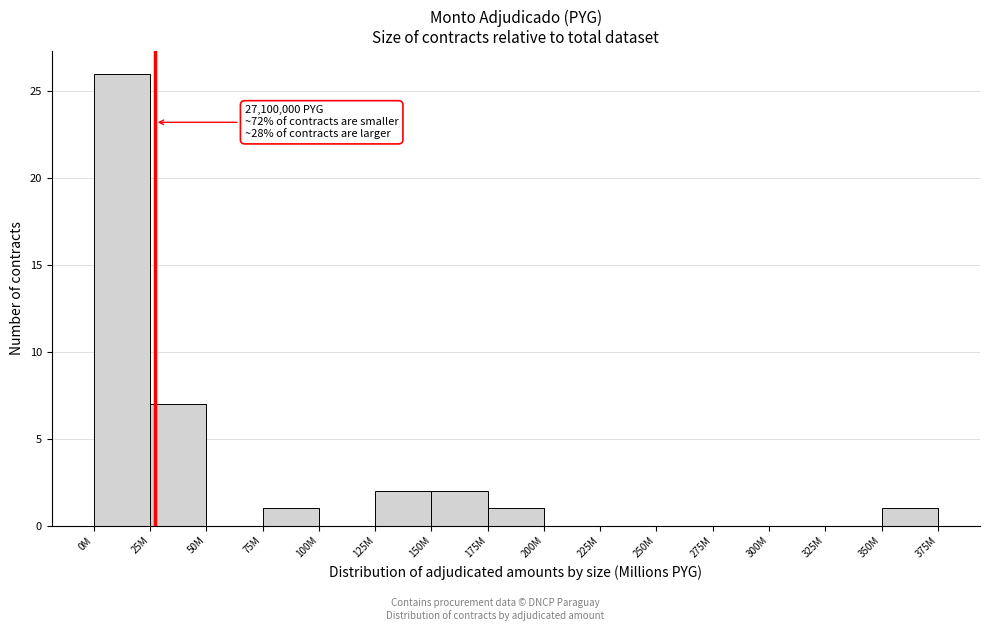

Reading right to left, list all the values displayed in this chart.

350M=1	325M=0	300M=0	275M=0	250M=0	225M=0	200M=0	175M=1	150M=2	125M=2	100M=0	75M=1	50M=0	25M=7	0M=26